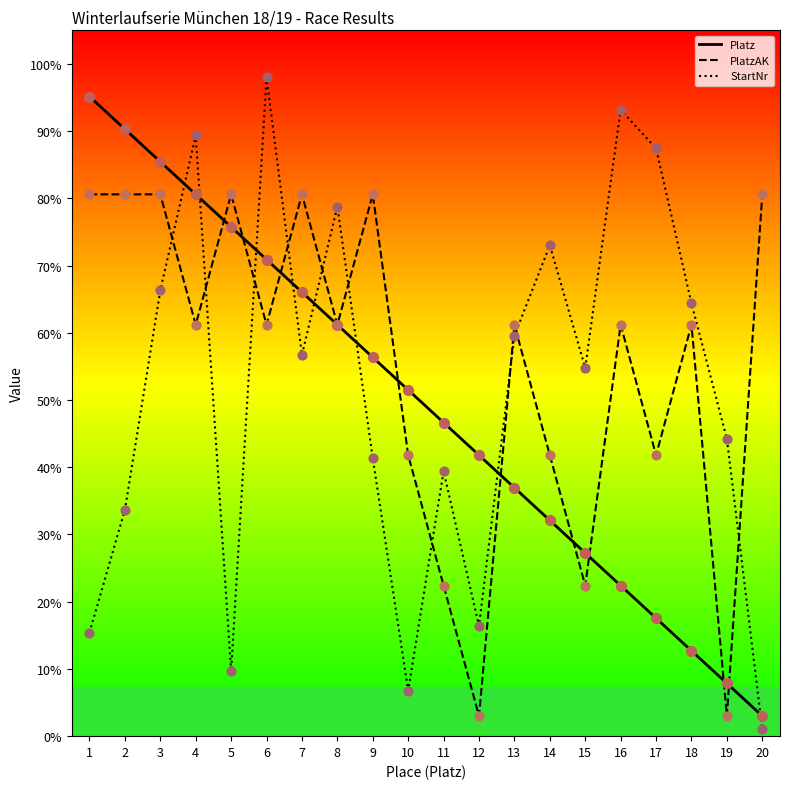

At how many categories does at least one series exceed 24?

20